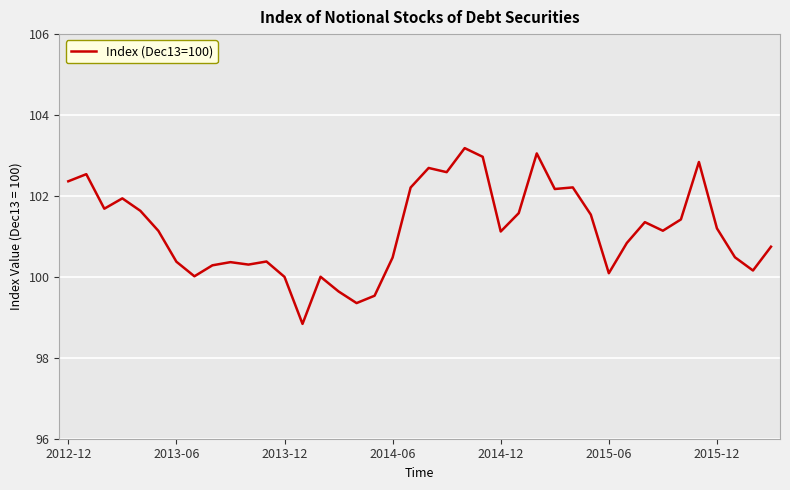

What is the average value?

101.2